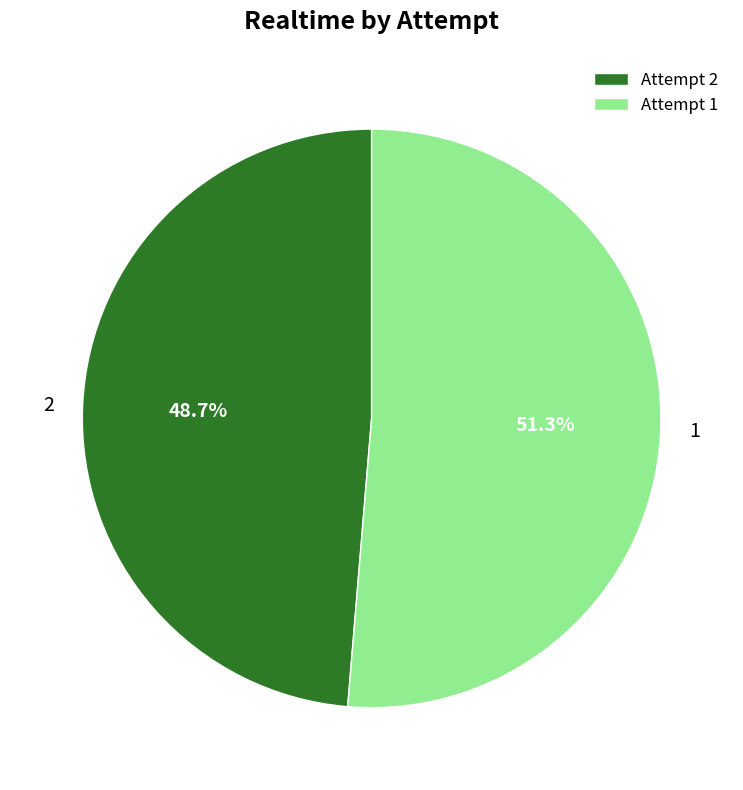

Is there any slice that represents more than half of the pie?

Yes